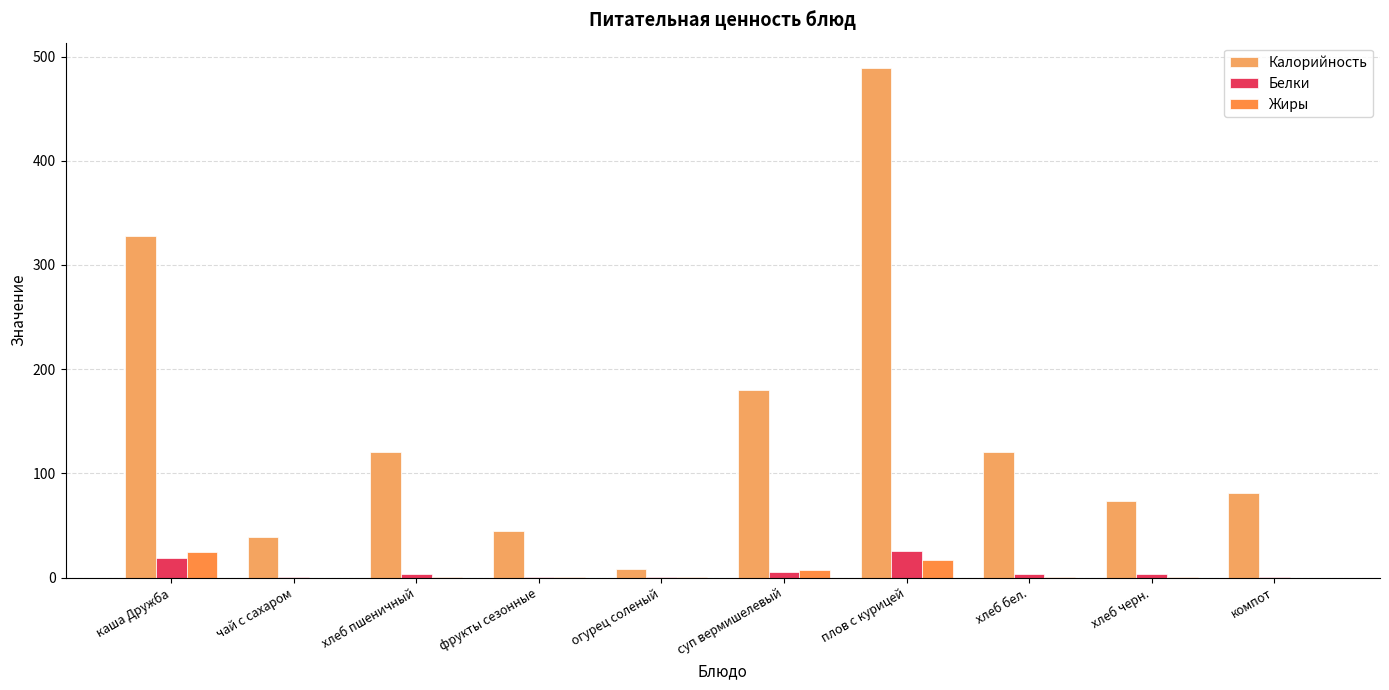

Which series has the widest spread of values?

Калорийность